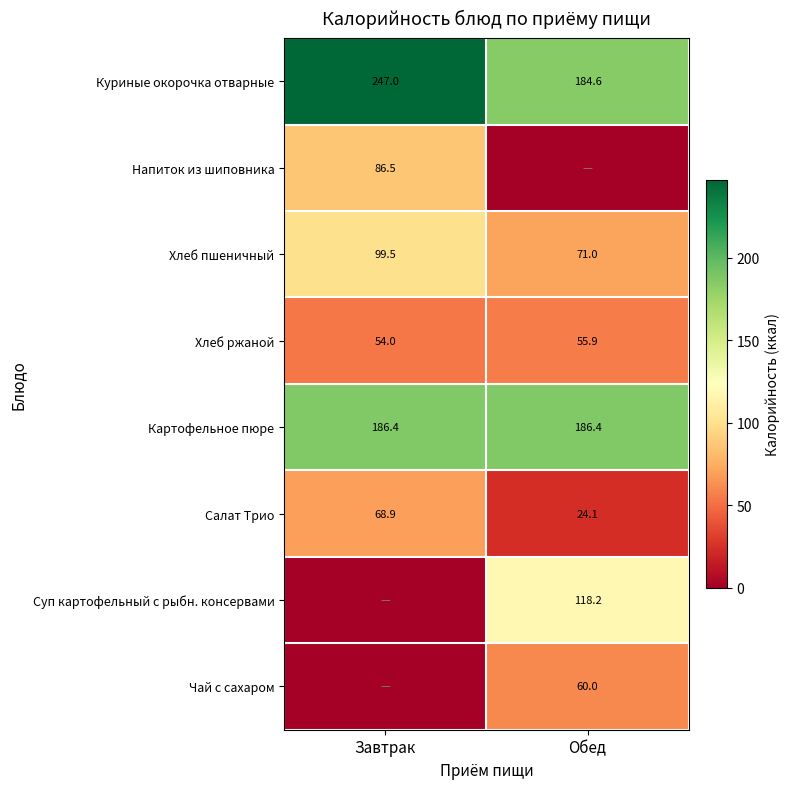

What is the difference between the Салат Трио values at Обед and Завтрак?

44.8